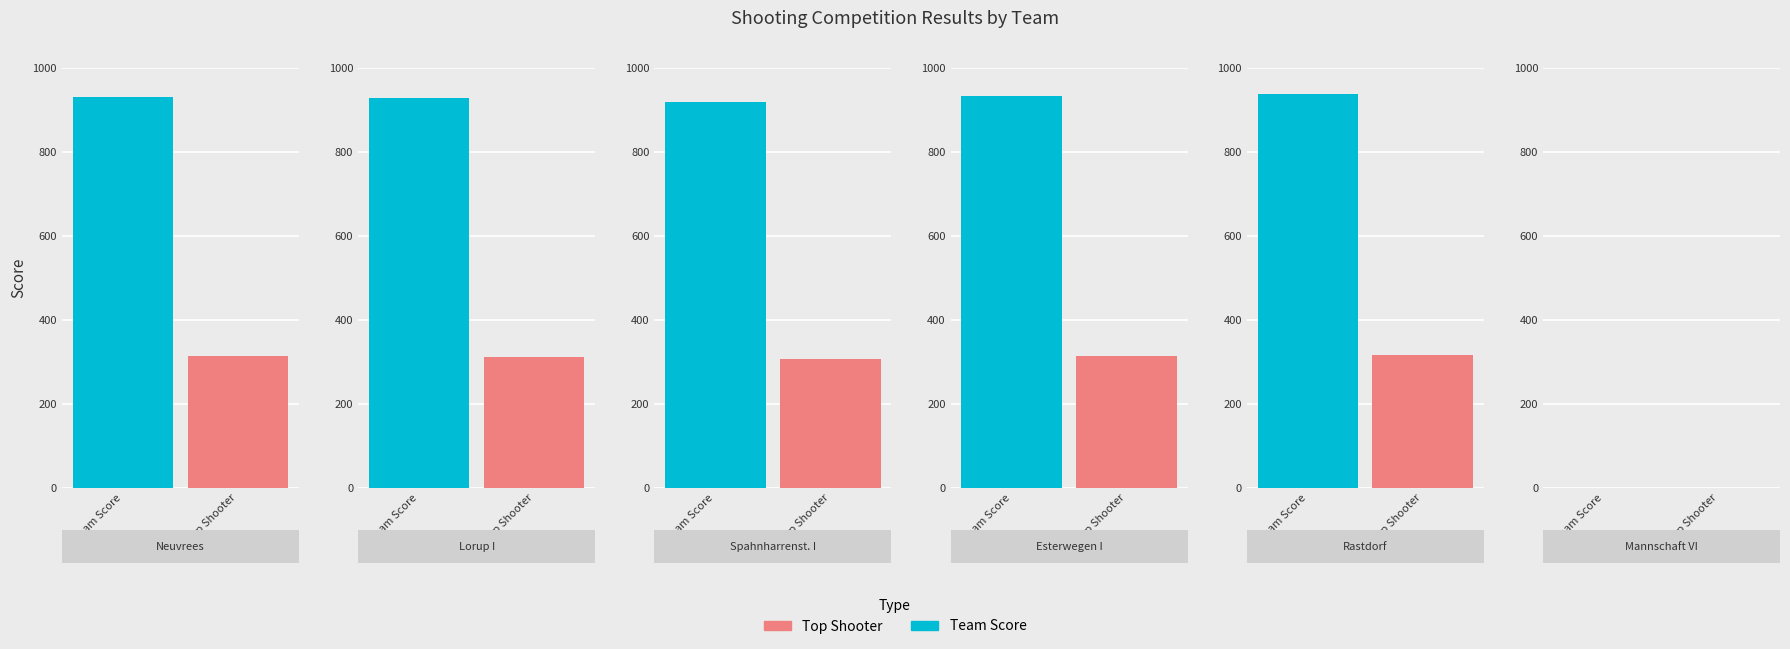

At which category is the sum across all series the highest?

4